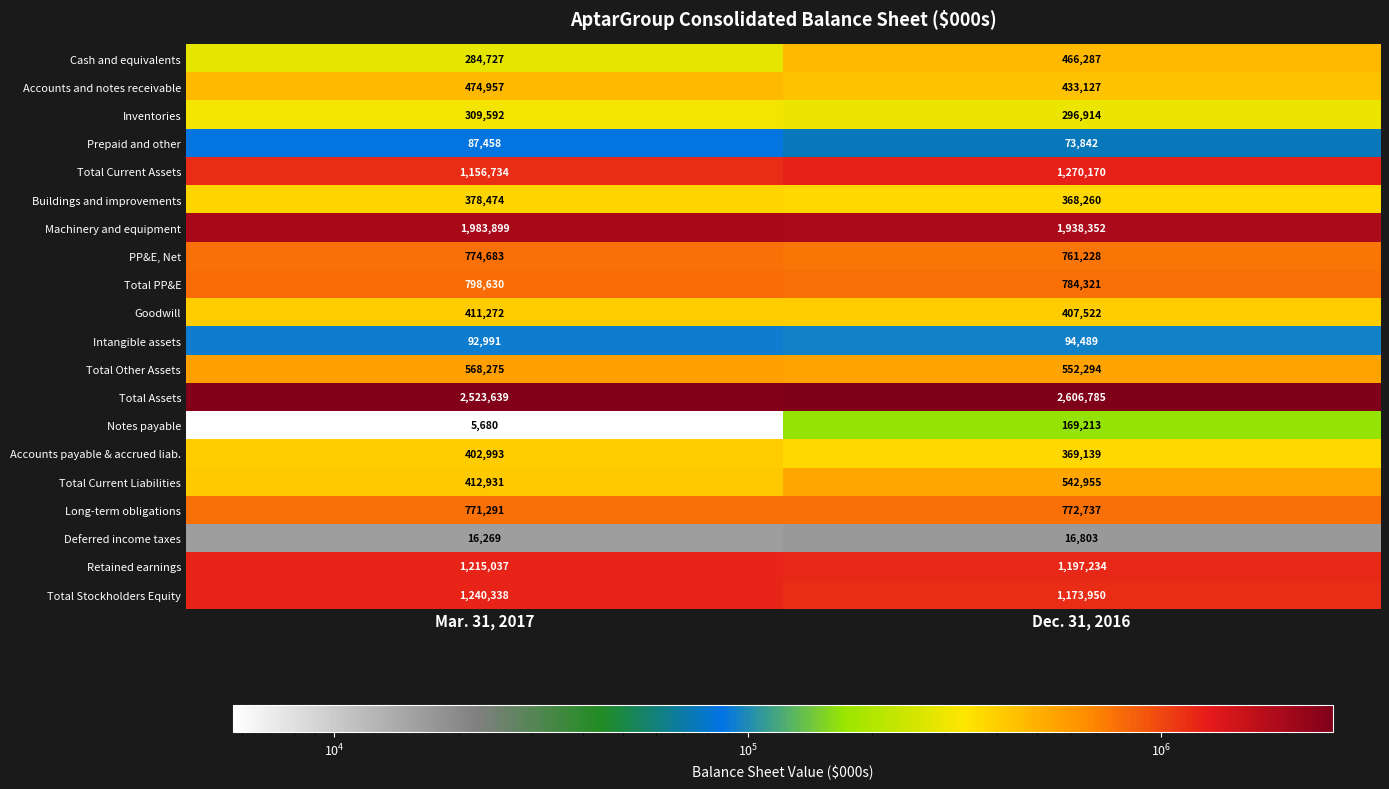

Rank the series by their maximum value, from lowest to highest.

Deferred income taxes, Prepaid and other, Intangible assets, Notes payable, Inventories, Buildings and improvements, Accounts payable & accrued liab., Goodwill, Cash and equivalents, Accounts and notes receivable, Total Current Liabilities, Total Other Assets, Long-term obligations, PP&E, Net, Total PP&E, Retained earnings, Total Stockholders Equity, Total Current Assets, Machinery and equipment, Total Assets